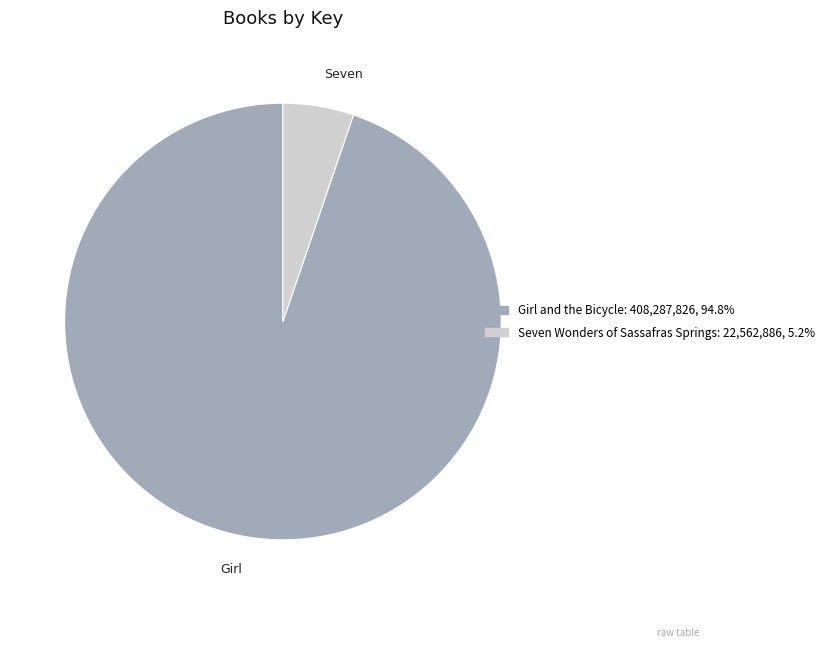

Does any single category account for the majority?

Yes